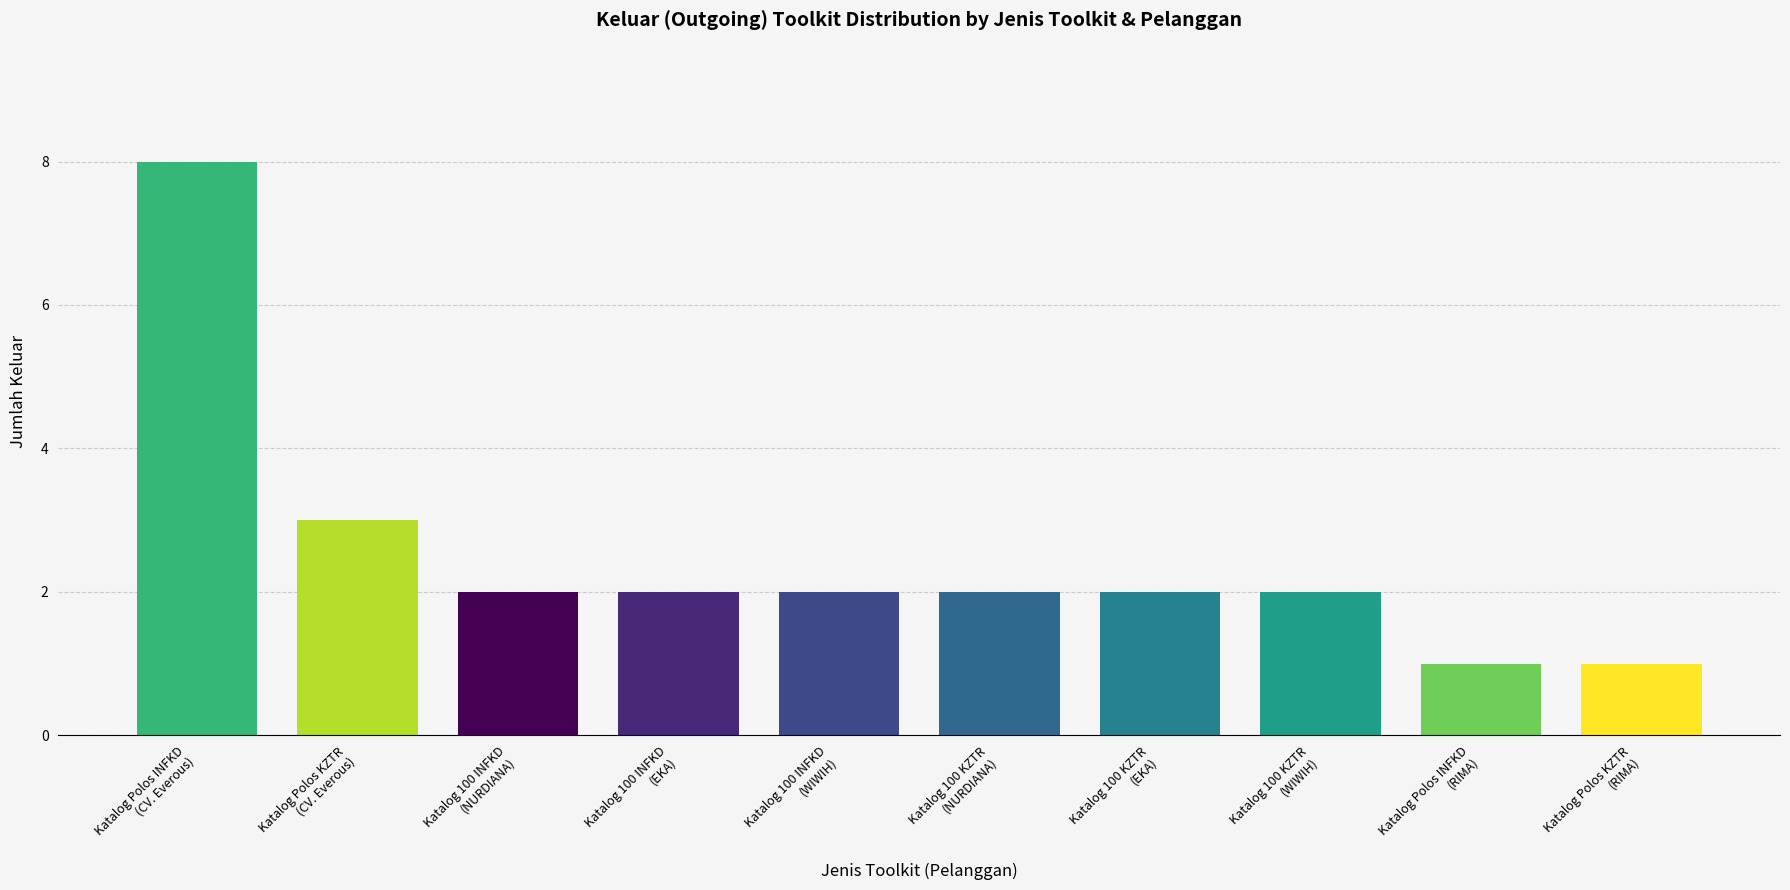

What value does the data have at Katalog Polos INFKD
(RIMA)?

1